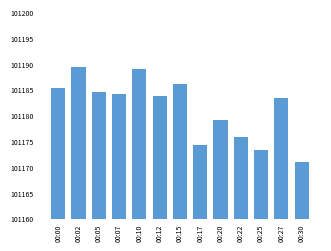

The value at 00:00 is 45036.3. True or false?

False